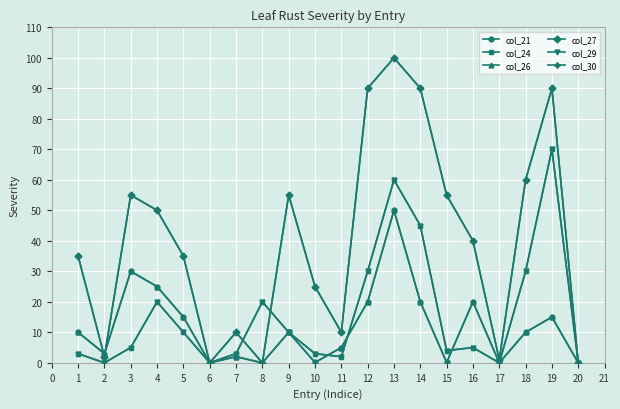

Is this an area chart (filled region under the line)?

No